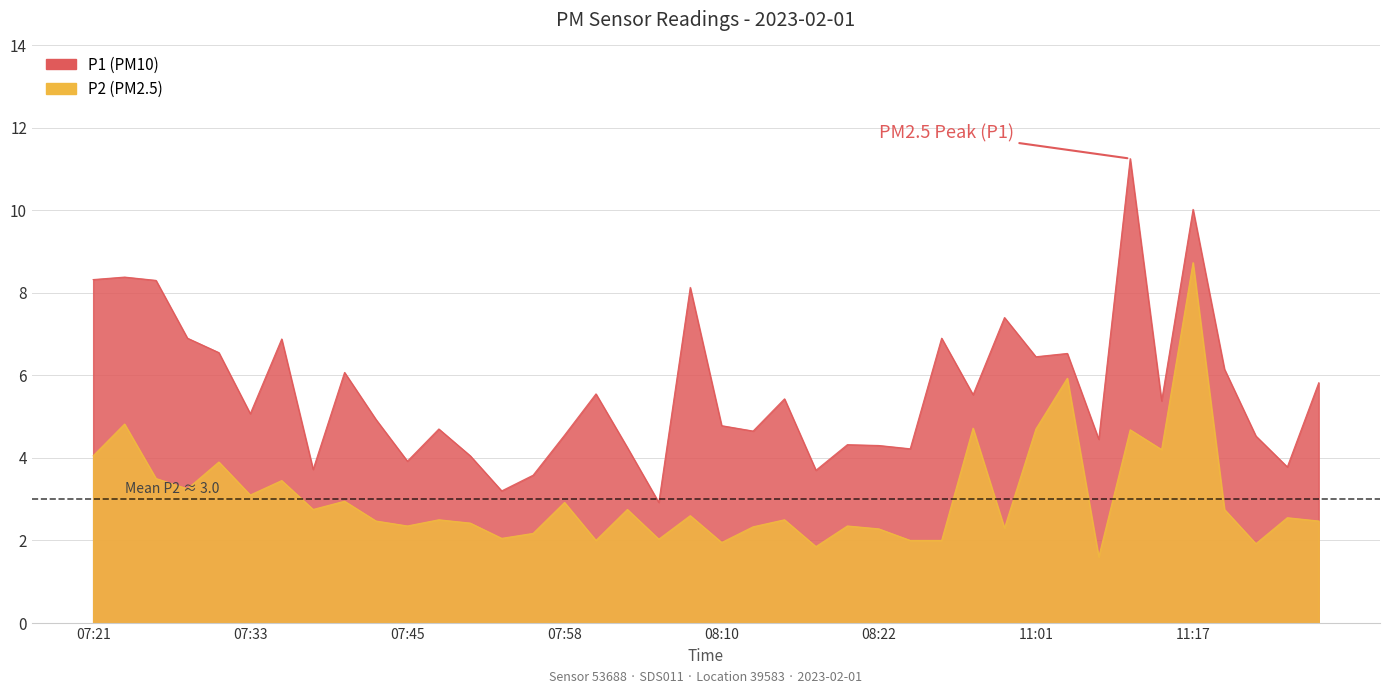

Which label corresponds to the smallest value in the chart?

11:09